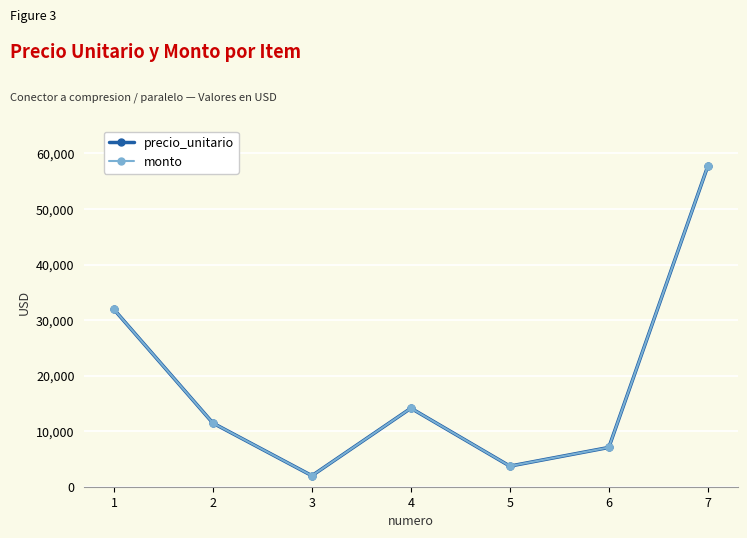

True or false: precio_unitario has a value of 870 at 3.

False